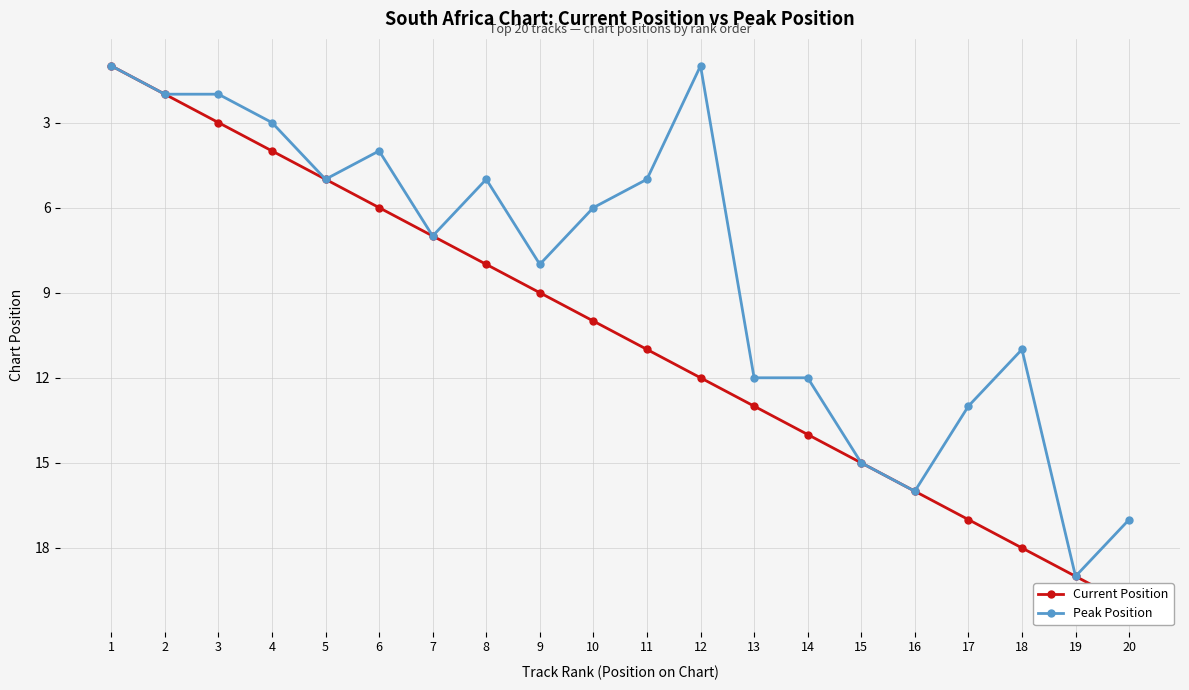

How many lines are shown in the chart?

2